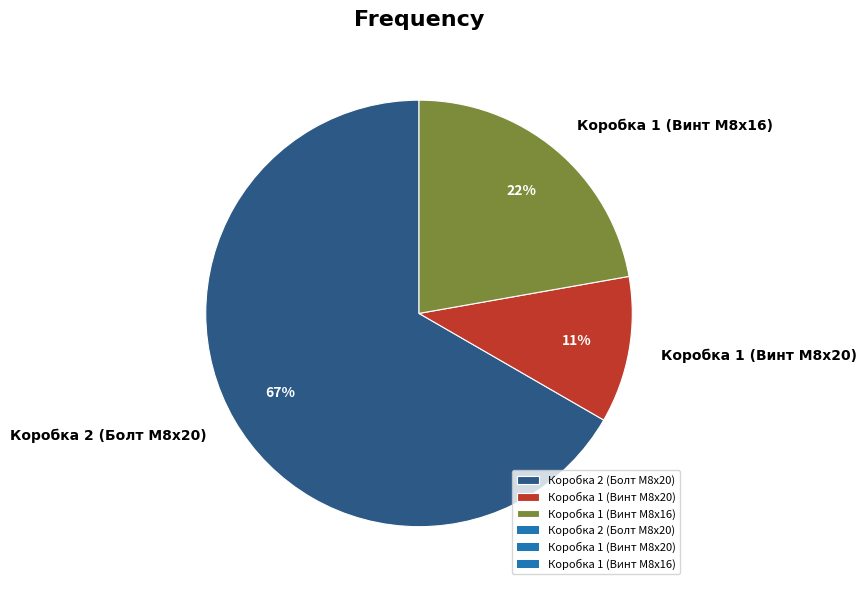

To the nearest percent, what is the difference between the Коробка 1 (Винт M8x20) and Коробка 2 (Болт M8x20) slice percentages?

56%